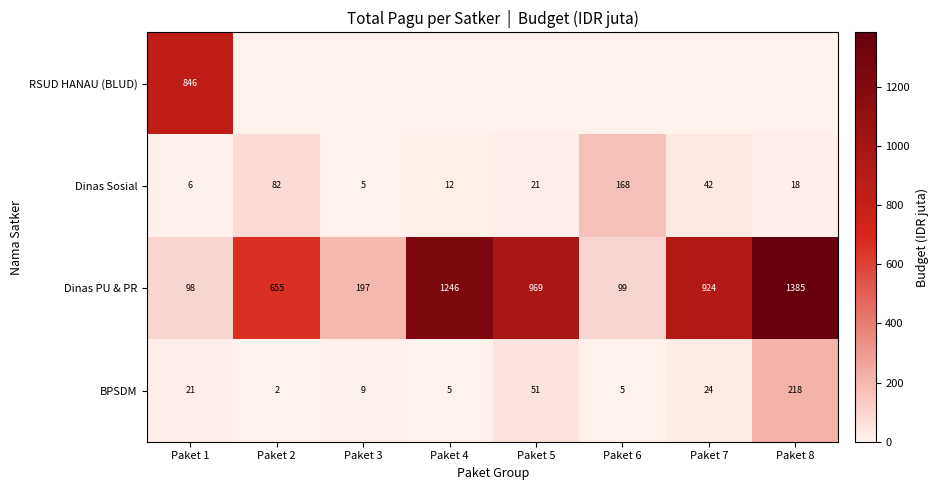

Which category has the highest value in the Dinas PU & PR series?

Paket 8